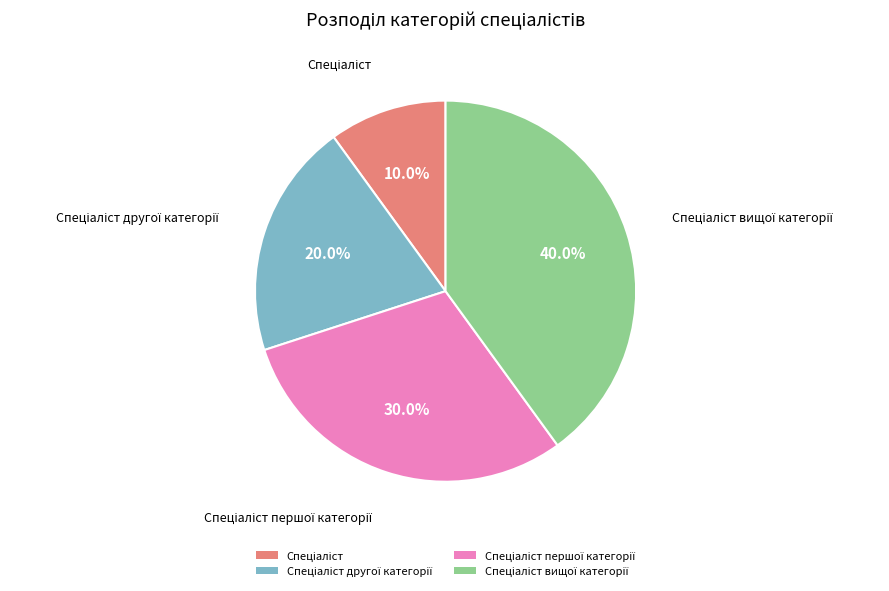

How many segments does this pie chart have?

4